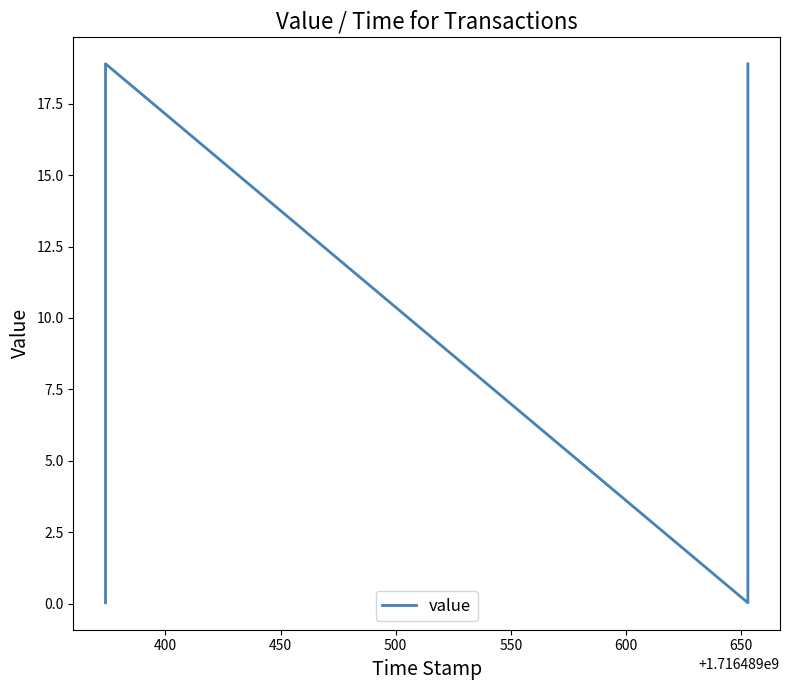

The chart shows a value of 0.0 at 450. True or false?

False